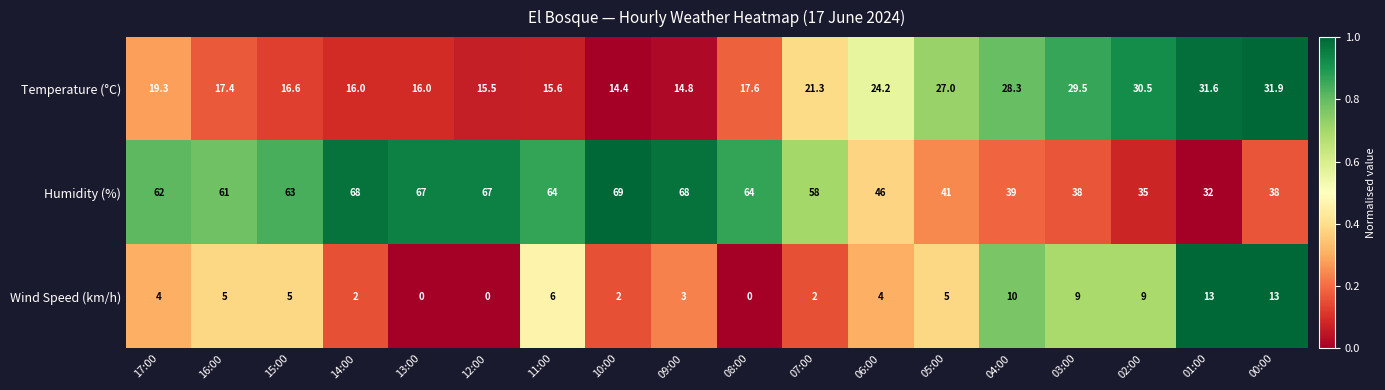

The value of Humidity (%) at 03:00 is 52.6. True or false?

False